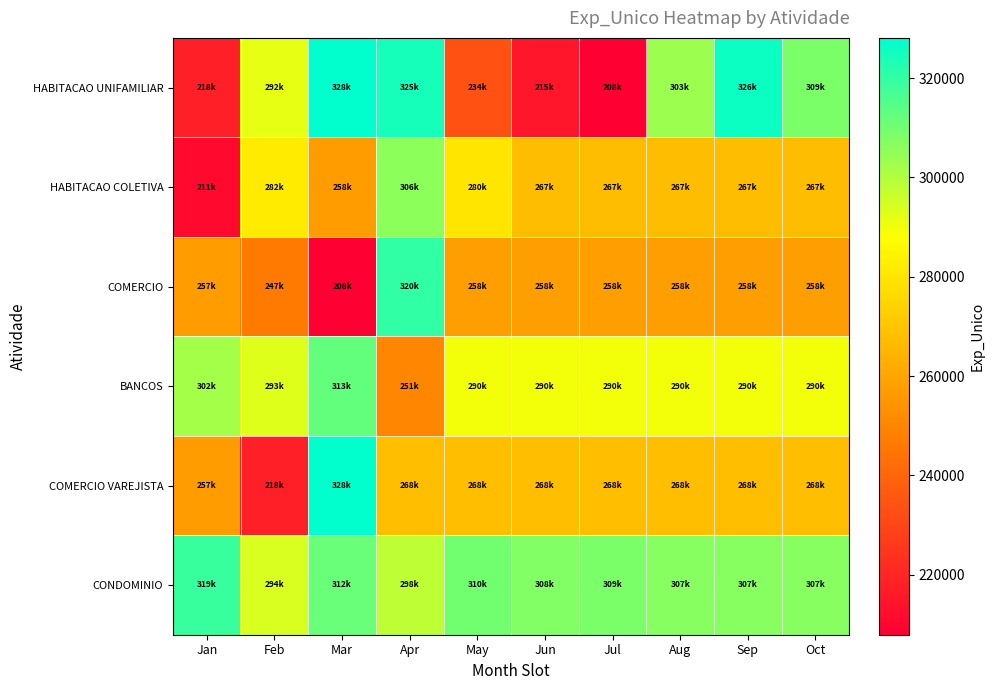

At how many categories does at least one series exceed 320620?

3